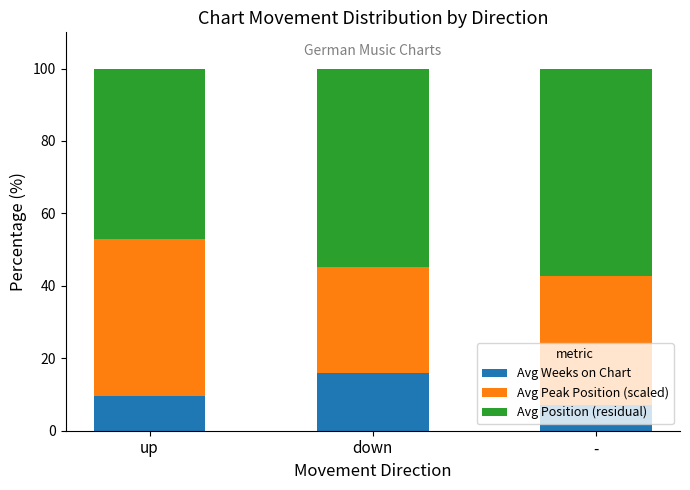

What is the highest value of the Avg Weeks on Chart series?

15.9